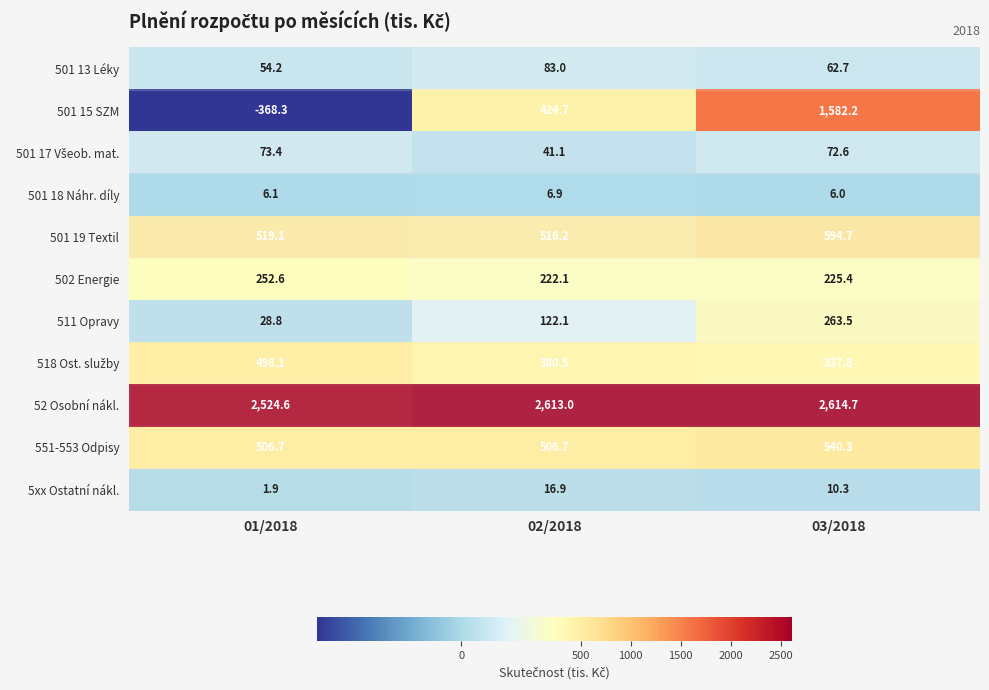

At how many categories does at least one series exceed 2123?

3